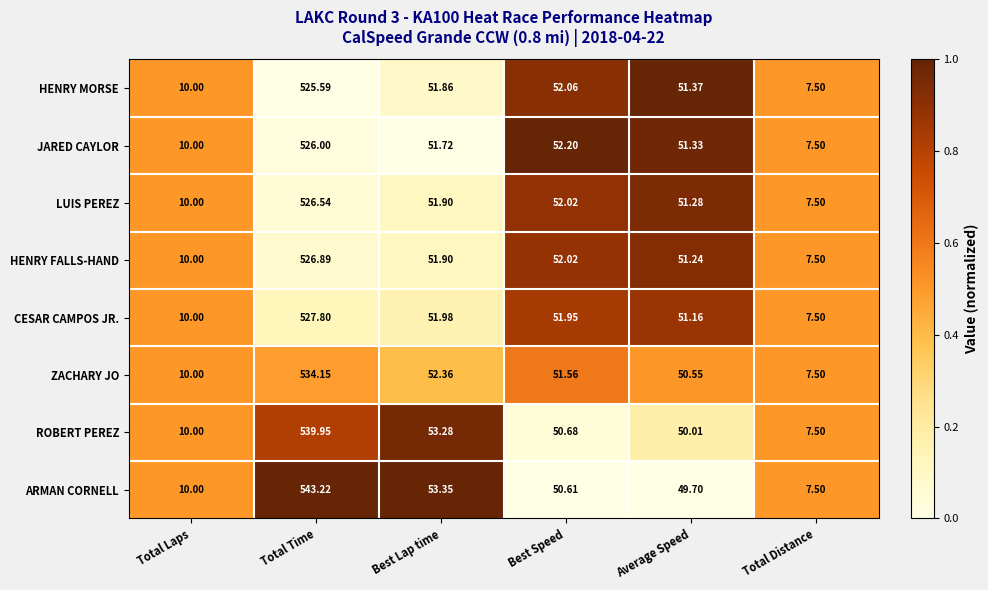

List the series in order of their peak value, lowest first.

HENRY MORSE, JARED CAYLOR, LUIS PEREZ, HENRY FALLS-HAND, CESAR CAMPOS JR., ZACHARY JO, ROBERT PEREZ, ARMAN CORNELL